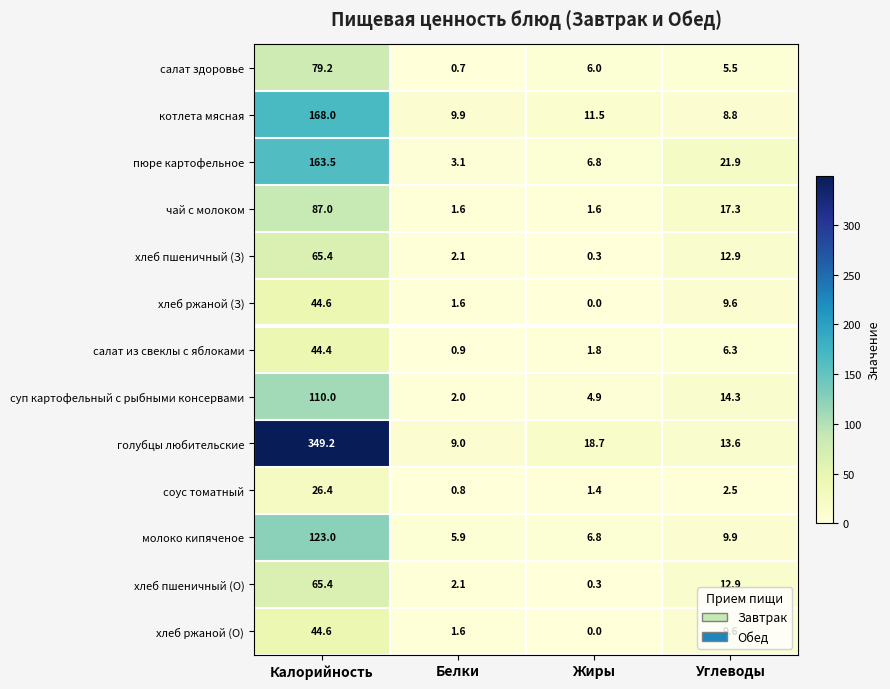

How many series are shown in this chart?

13